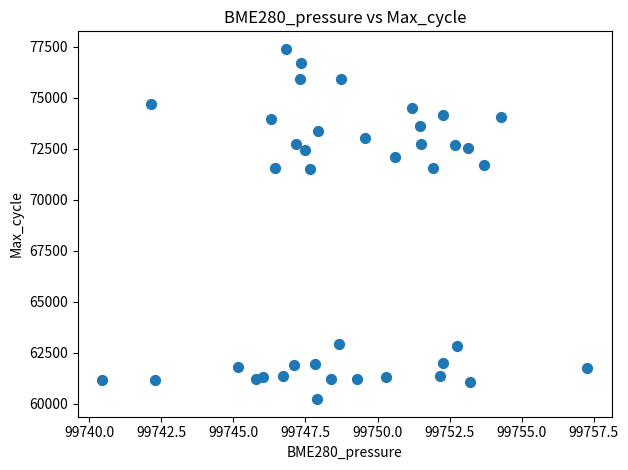

What is the range of Y values (max minus min)?

17191